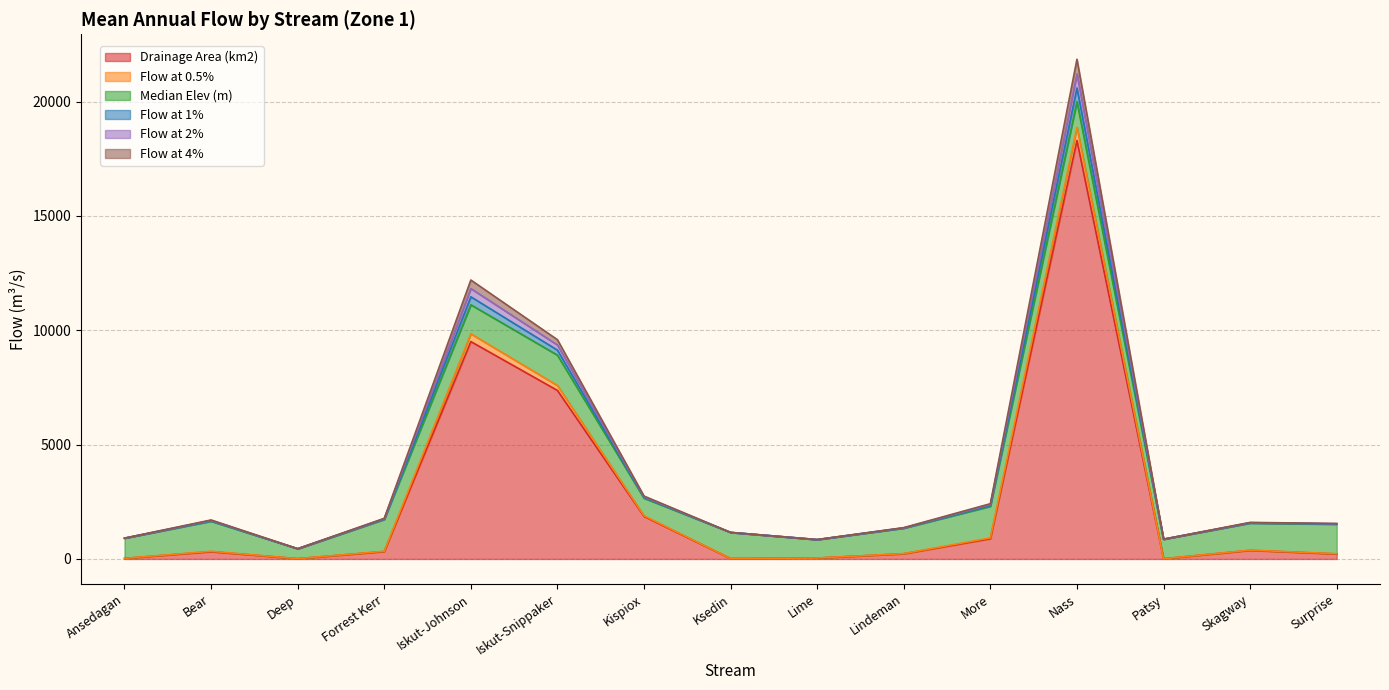

True or false: Flow at 2% has more than 0 points higher than both neighbors.

True